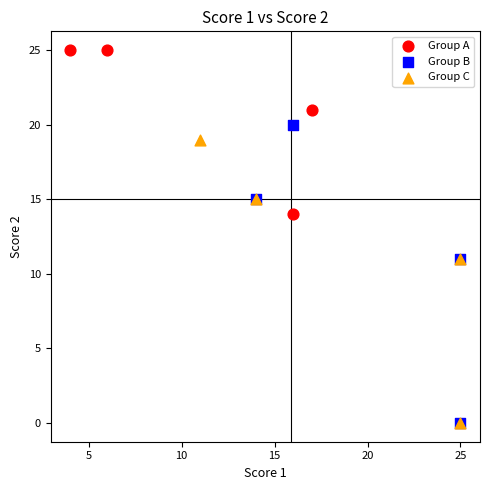

Which series has the widest spread of Y values?

Group B